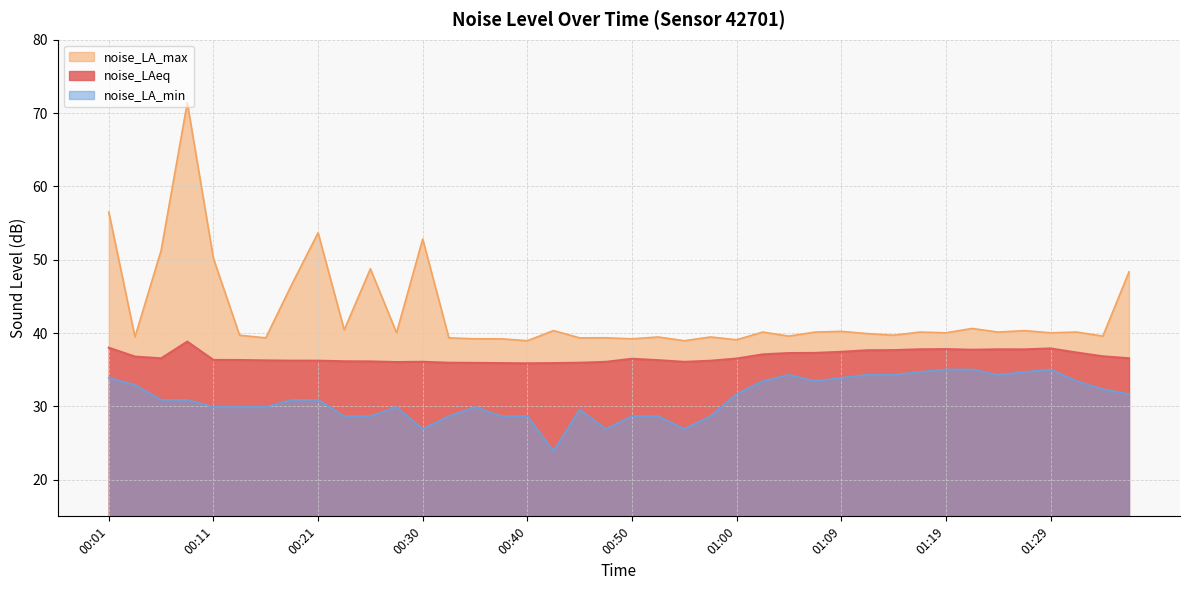

What are all the series names shown in the legend?

noise_LA_max, noise_LAeq, noise_LA_min